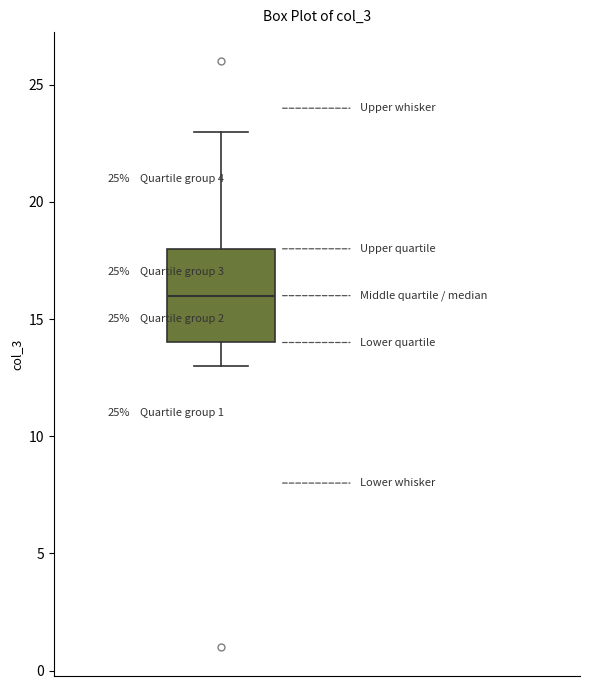

Transcribe this box plot: give where the median line is, the range the box spans, and where the two whiskers end, as read against the y-axis. The values are not printed on the chart, so give them approximately, as read against the axis.

median 16, box 14 to 18, whiskers 13 to 23